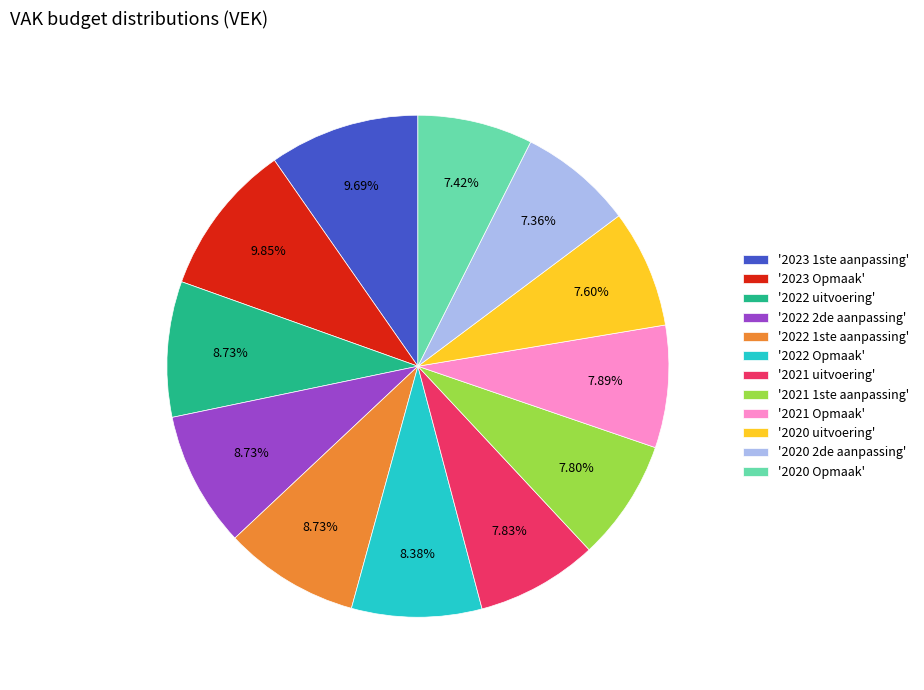

What is the ratio of the value at '2022 2de aanpassing' to the value at '2020 Opmaak'?

1.2